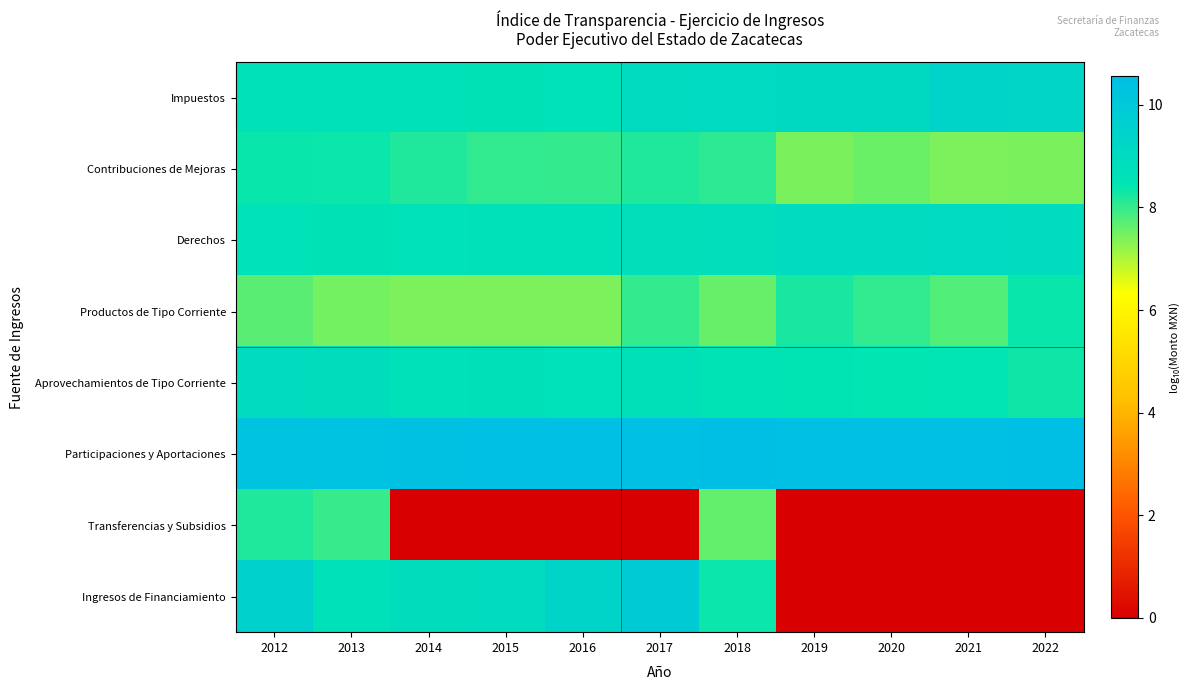

Which series changed the most between 2018 and 2022?

Ingresos de Financiamiento